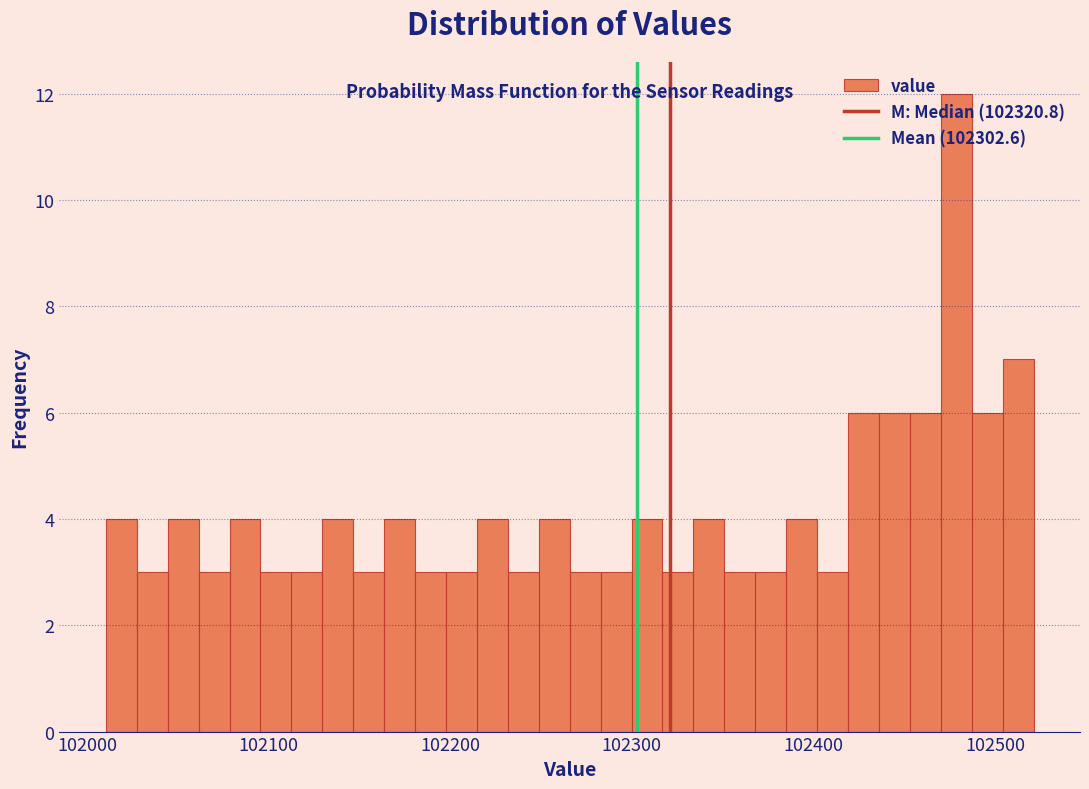

Read against the x-axis, roughly where is the centre of the tallest bar?

102480